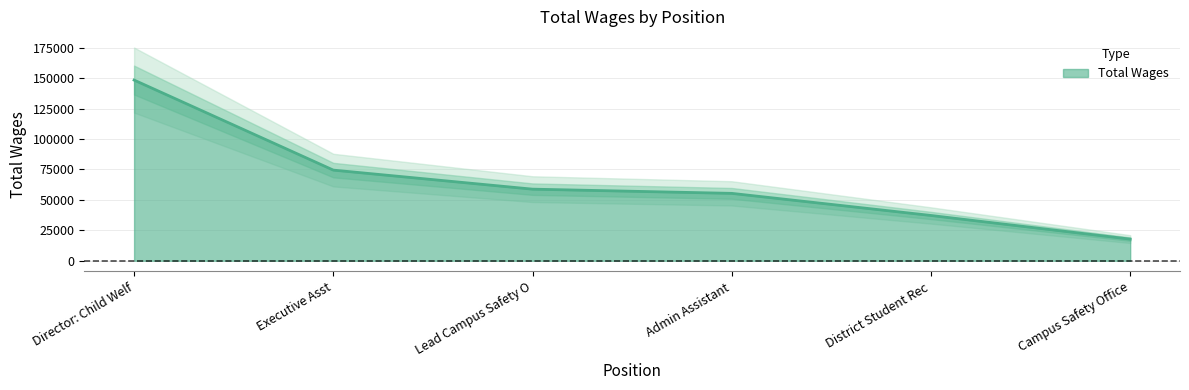

Where is Total Wages nearest to the value 83065?

Executive Asst